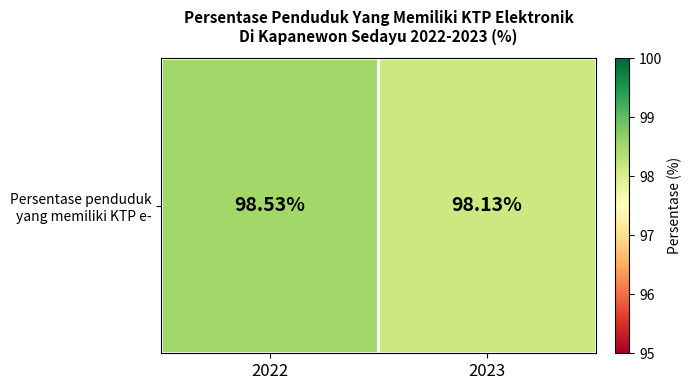

What is the change in value from 2022 to 2023?

-0.4